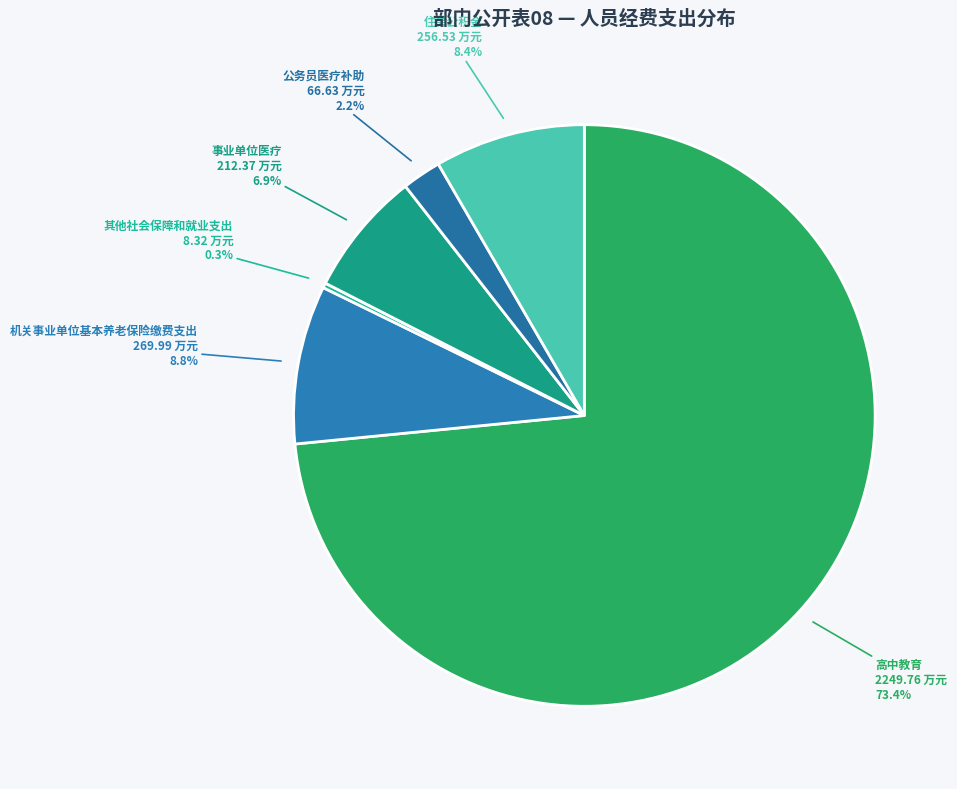

What portion of the pie excludes 事业单位医疗?

93.1%